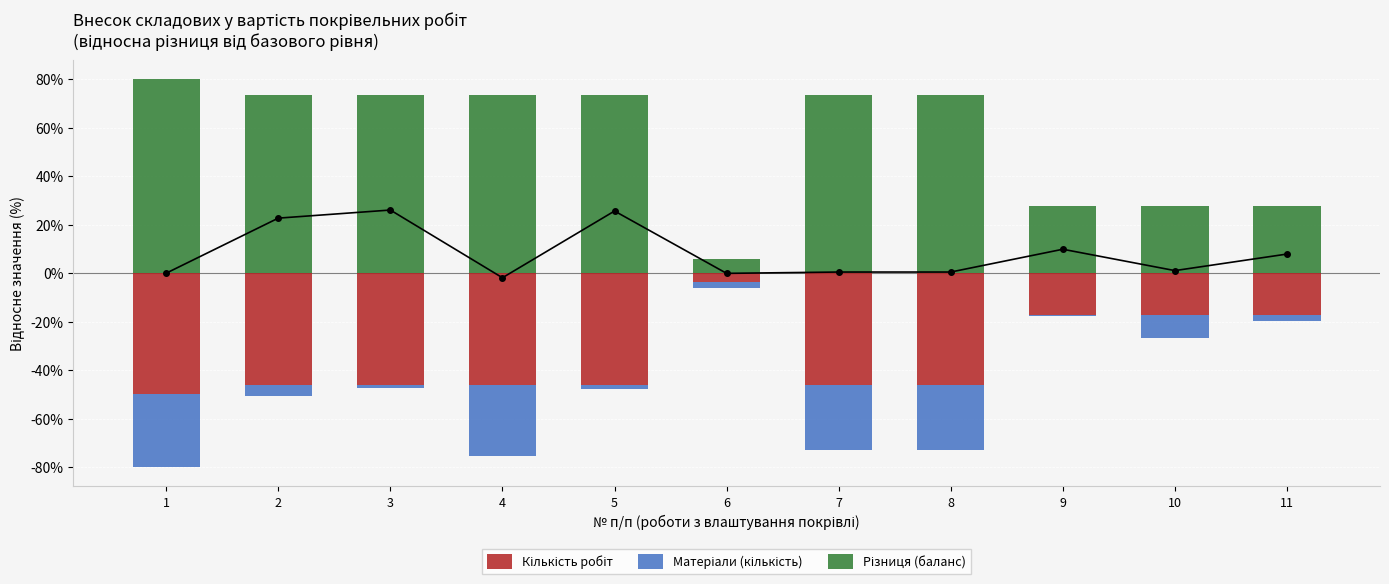

Is the value of Матеріали (кількість) at 4 greater than the value of Різниця (баланс) at 8?

No